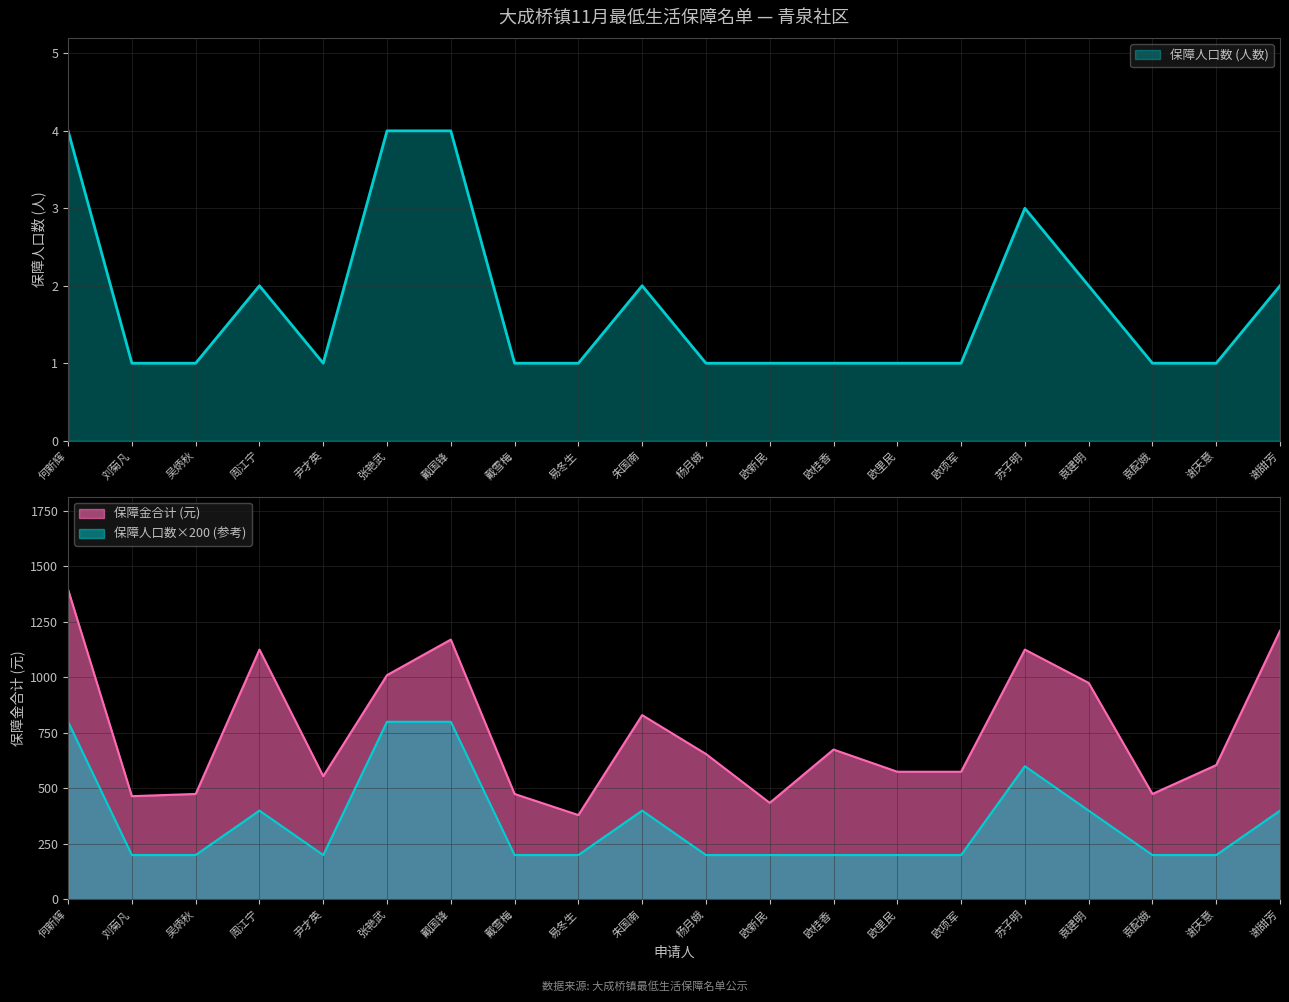

The value of 保障金合计 (元) at 朱国南 is 830. True or false?

True